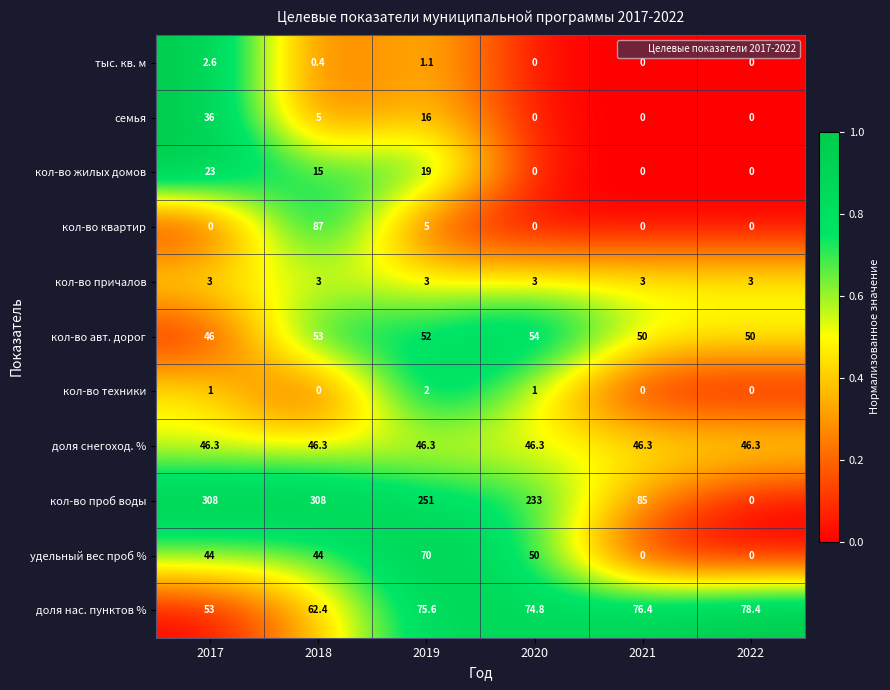

Which series has the largest range (max minus min)?

кол-во проб воды